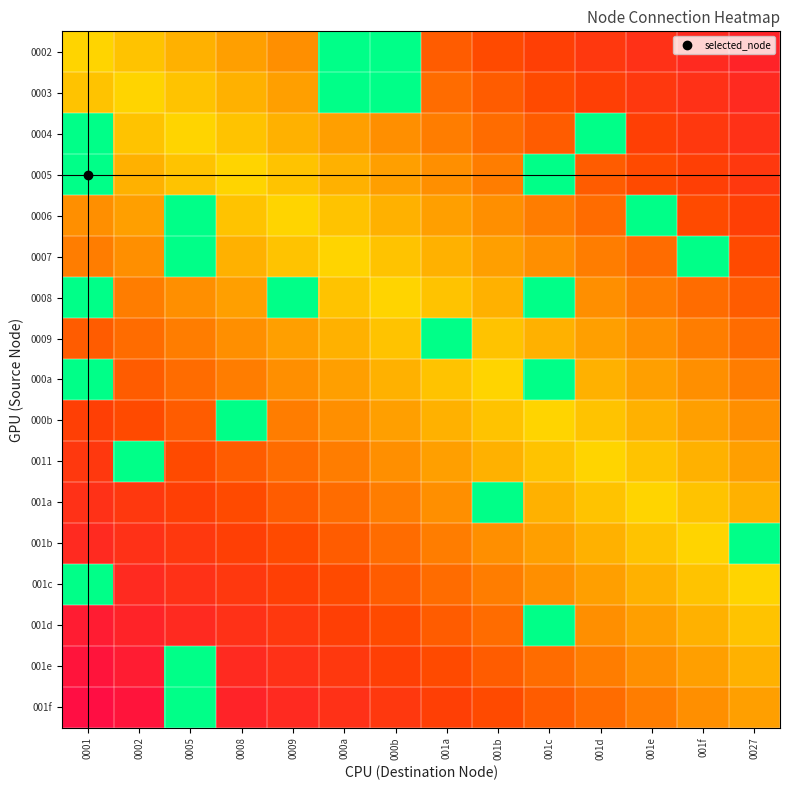

Reading left to right, extract all data points from this chart.

0002: 0001=0.5	0002=0.6	0005=0.7	0008=0.8	0009=0.8	000a=0.0	000b=0.0	001a=1.1	001b=1.2	001c=1.2	001d=1.3	001e=1.4	001f=1.5	0027=1.6
0003: 0001=0.6	0002=0.5	0005=0.6	0008=0.7	0009=0.8	000a=0.0	000b=0.0	001a=1.0	001b=1.1	001c=1.2	001d=1.2	001e=1.3	001f=1.4	0027=1.5
0004: 0001=0.0	0002=0.6	0005=0.5	0008=0.6	0009=0.7	000a=0.8	000b=0.8	001a=0.9	001b=1.0	001c=1.1	001d=0.0	001e=1.2	001f=1.3	0027=1.4
0005: 0001=0.0	0002=0.7	0005=0.6	0008=0.5	0009=0.6	000a=0.7	000b=0.8	001a=0.8	001b=0.9	001c=0.0	001d=1.1	001e=1.2	001f=1.2	0027=1.3
0006: 0001=0.8	0002=0.8	0005=0.0	0008=0.6	0009=0.5	000a=0.6	000b=0.7	001a=0.8	001b=0.8	001c=0.9	001d=1.0	001e=0.0	001f=1.2	0027=1.2
0007: 0001=0.9	0002=0.8	0005=0.0	0008=0.7	0009=0.6	000a=0.5	000b=0.6	001a=0.7	001b=0.8	001c=0.8	001d=0.9	001e=1.0	001f=0.0	0027=1.2
0008: 0001=0.0	0002=0.9	0005=0.8	0008=0.8	0009=0.0	000a=0.6	000b=0.5	001a=0.6	001b=0.7	001c=0.0	001d=0.8	001e=0.9	001f=1.0	0027=1.1
0009: 0001=1.1	0002=1.0	0005=0.9	0008=0.8	0009=0.8	000a=0.7	000b=0.6	001a=0.0	001b=0.6	001c=0.7	001d=0.8	001e=0.8	001f=0.9	0027=1.0
000a: 0001=0.0	0002=1.1	0005=1.0	0008=0.9	0009=0.8	000a=0.8	000b=0.7	001a=0.6	001b=0.5	001c=0.0	001d=0.7	001e=0.8	001f=0.8	0027=0.9
000b: 0001=1.2	0002=1.2	0005=1.1	0008=0.0	0009=0.9	000a=0.8	000b=0.8	001a=0.7	001b=0.6	001c=0.5	001d=0.6	001e=0.7	001f=0.8	0027=0.8
0011: 0001=1.3	0002=0.0	0005=1.2	0008=1.1	0009=1.0	000a=0.9	000b=0.8	001a=0.8	001b=0.7	001c=0.6	001d=0.5	001e=0.6	001f=0.7	0027=0.8
001a: 0001=1.4	0002=1.3	0005=1.2	0008=1.2	0009=1.1	000a=1.0	000b=0.9	001a=0.8	001b=0.0	001c=0.7	001d=0.6	001e=0.5	001f=0.6	0027=0.7
001b: 0001=1.5	0002=1.4	0005=1.3	0008=1.2	0009=1.2	000a=1.1	000b=1.0	001a=0.9	001b=0.8	001c=0.8	001d=0.7	001e=0.6	001f=0.5	0027=0.0
001c: 0001=0.0	0002=1.5	0005=1.4	0008=1.3	0009=1.2	000a=1.2	000b=1.1	001a=1.0	001b=0.9	001c=0.8	001d=0.8	001e=0.7	001f=0.6	0027=0.5
001d: 0001=1.7	0002=1.6	0005=1.5	0008=1.4	0009=1.3	000a=1.2	000b=1.2	001a=1.1	001b=1.0	001c=0.0	001d=0.8	001e=0.8	001f=0.7	0027=0.6
001e: 0001=1.8	0002=1.7	0005=0.0	0008=1.5	0009=1.4	000a=1.3	000b=1.2	001a=1.2	001b=1.1	001c=1.0	001d=0.9	001e=0.8	001f=0.8	0027=0.7
001f: 0001=1.8	0002=1.8	0005=0.0	0008=1.6	0009=1.5	000a=1.4	000b=1.3	001a=1.2	001b=1.2	001c=1.1	001d=1.0	001e=0.9	001f=0.8	0027=0.8